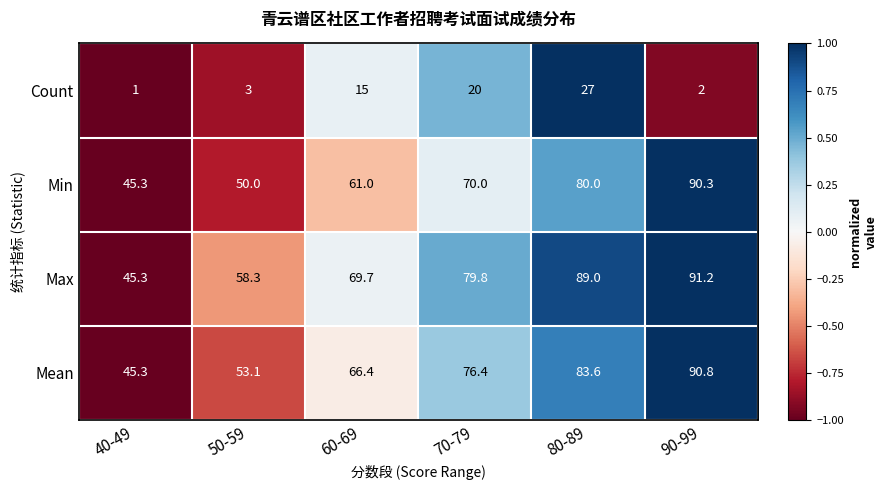

Count the number of data series in this chart.

4